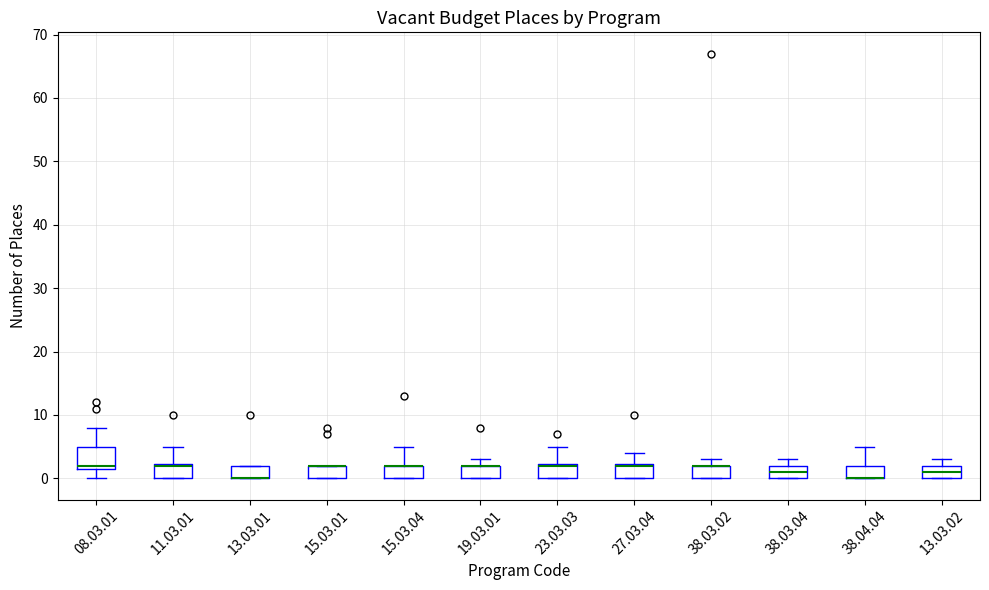

Reading left to right, read every box against the y-axis: the position of its median line, the range the box covers, and the ends of its whiskers. The values are not printed on the chart, so give them approximately, as read against the axis.

08.03.01: median 2 (just above the box's lower edge), box 2 to 5, whiskers 0 to 8
11.03.01: median 2 (drawn on the box's upper edge), box 0 to 2, whiskers 0 to 5
13.03.01: median 0 (drawn on the box's lower edge), box 0 to 2, whiskers 0 to 2
15.03.01: median 2 (drawn on the box's upper edge), box 0 to 2, whiskers 0 to 2
15.03.04: median 2 (drawn on the box's upper edge), box 0 to 2, whiskers 0 to 5
19.03.01: median 2 (drawn on the box's upper edge), box 0 to 2, whiskers 0 to 3
23.03.03: median 2 (drawn on the box's upper edge), box 0 to 2, whiskers 0 to 5
27.03.04: median 2 (drawn on the box's upper edge), box 0 to 2, whiskers 0 to 4
38.03.02: median 2 (drawn on the box's upper edge), box 0 to 2, whiskers 0 to 3
38.03.04: median 1, box 0 to 2, whiskers 0 to 3
38.04.04: median 0 (drawn on the box's lower edge), box 0 to 2, whiskers 0 to 5
13.03.02: median 1, box 0 to 2, whiskers 0 to 3